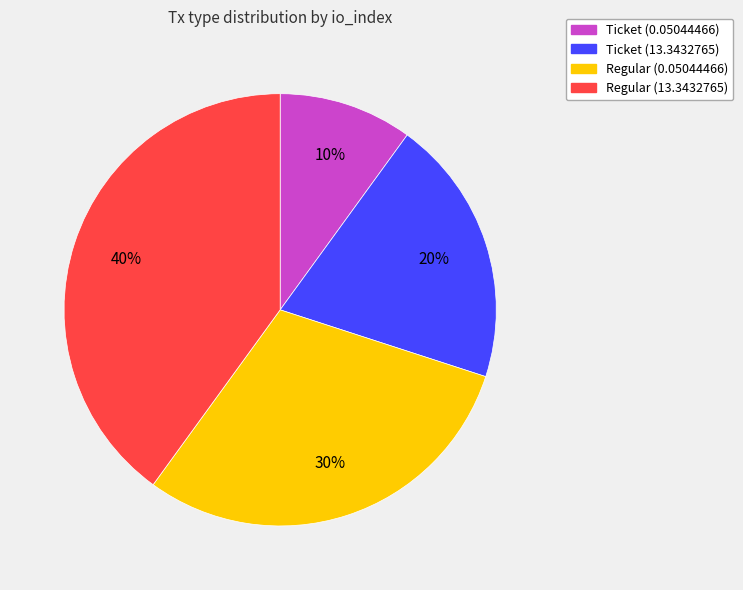

Rank the categories by value from lowest to highest.

Ticket (0.05044466), Ticket (13.3432765), Regular (0.05044466), Regular (13.3432765)